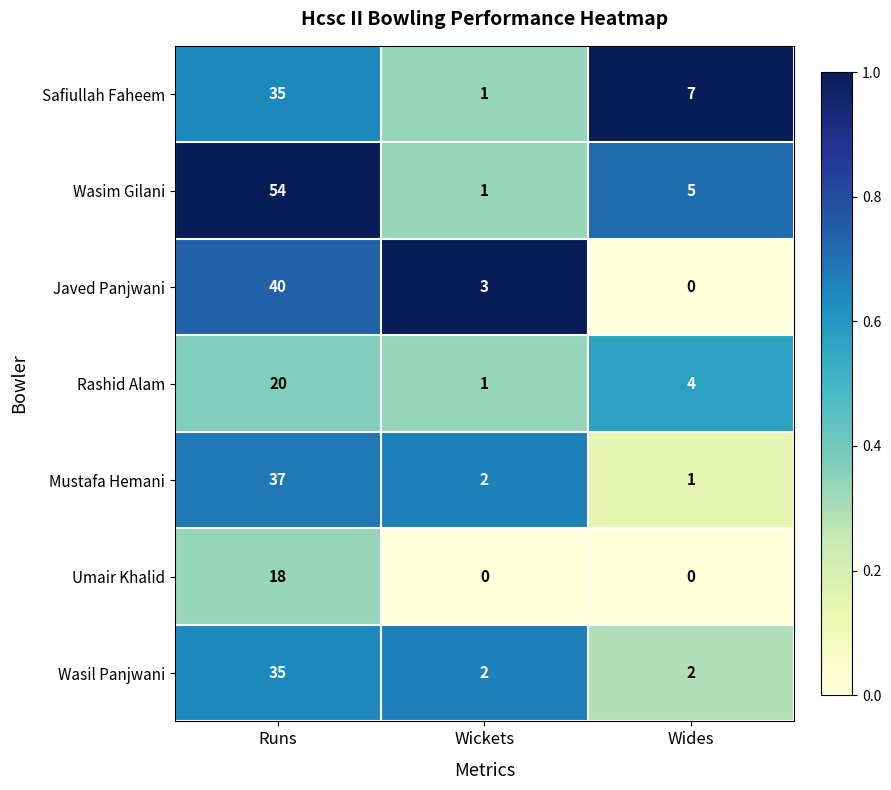

At which category is the sum across all series the highest?

Runs